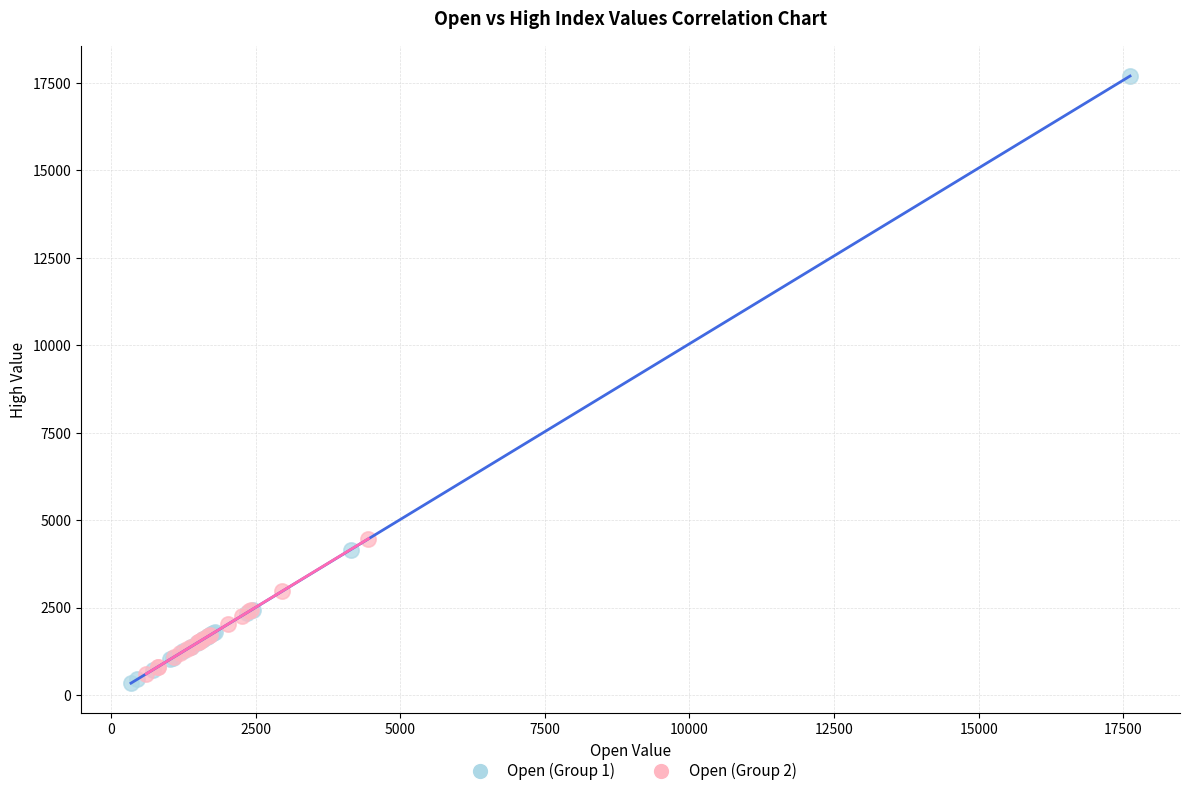

Which series contains the highest Y value?

Open (Group 1)